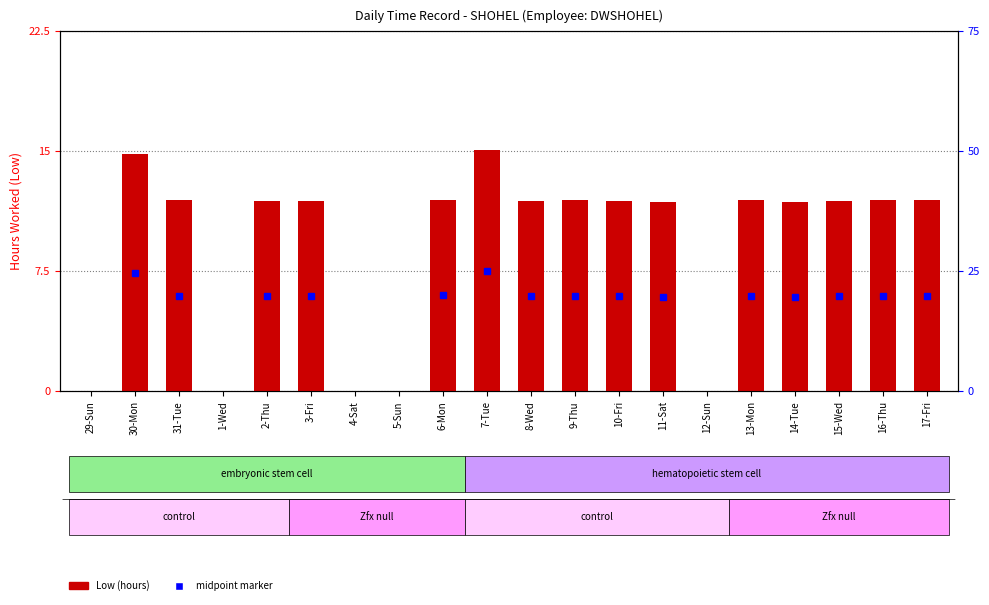

The chart shows a value of 0.0 at 12-Sun. True or false?

True